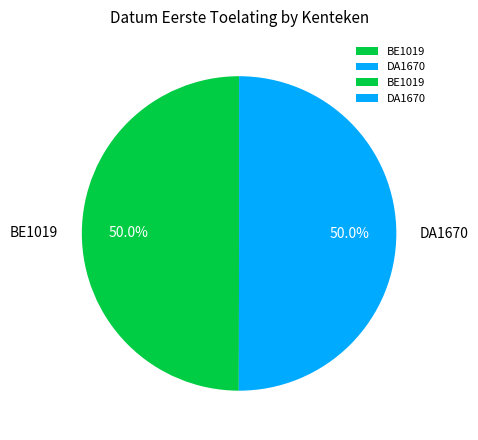

Combined, what portion of the pie is BE1019 and DA1670?

100.0%